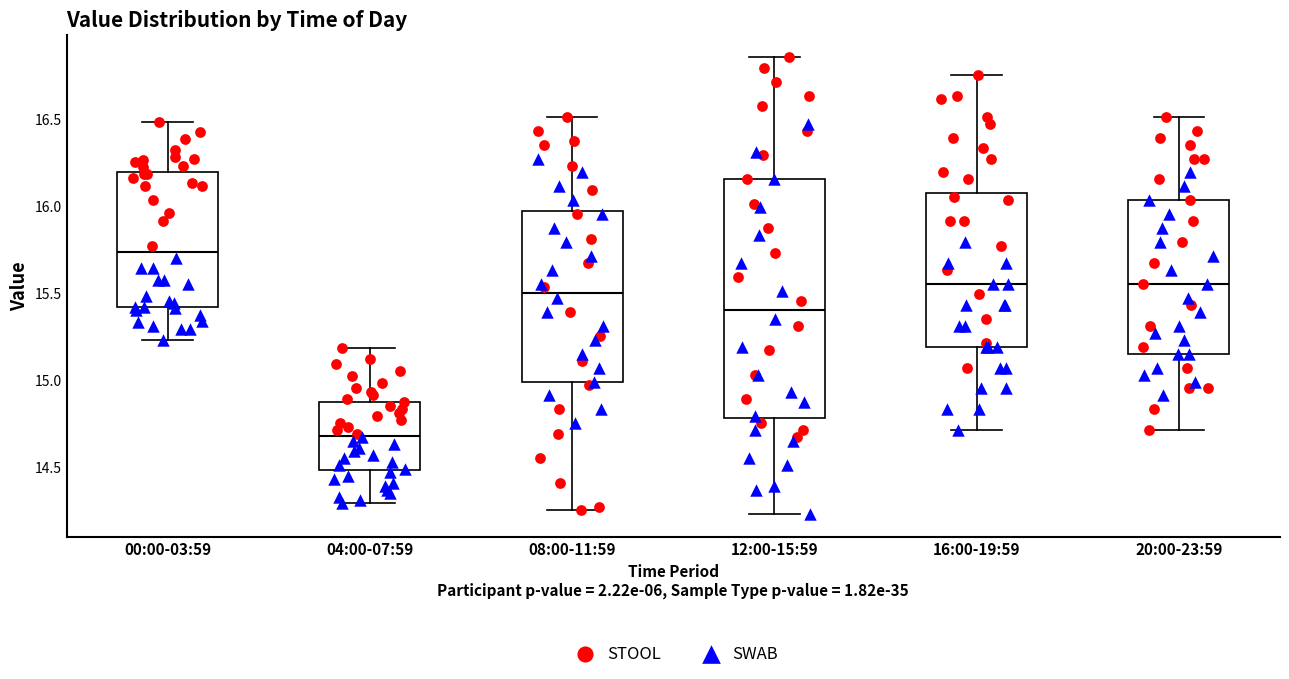

Where does the lower whisker of the box for 16:00-19:59 end on the y-axis? The values are not printed on the chart, so give them approximately, as read against the axis.

14.70